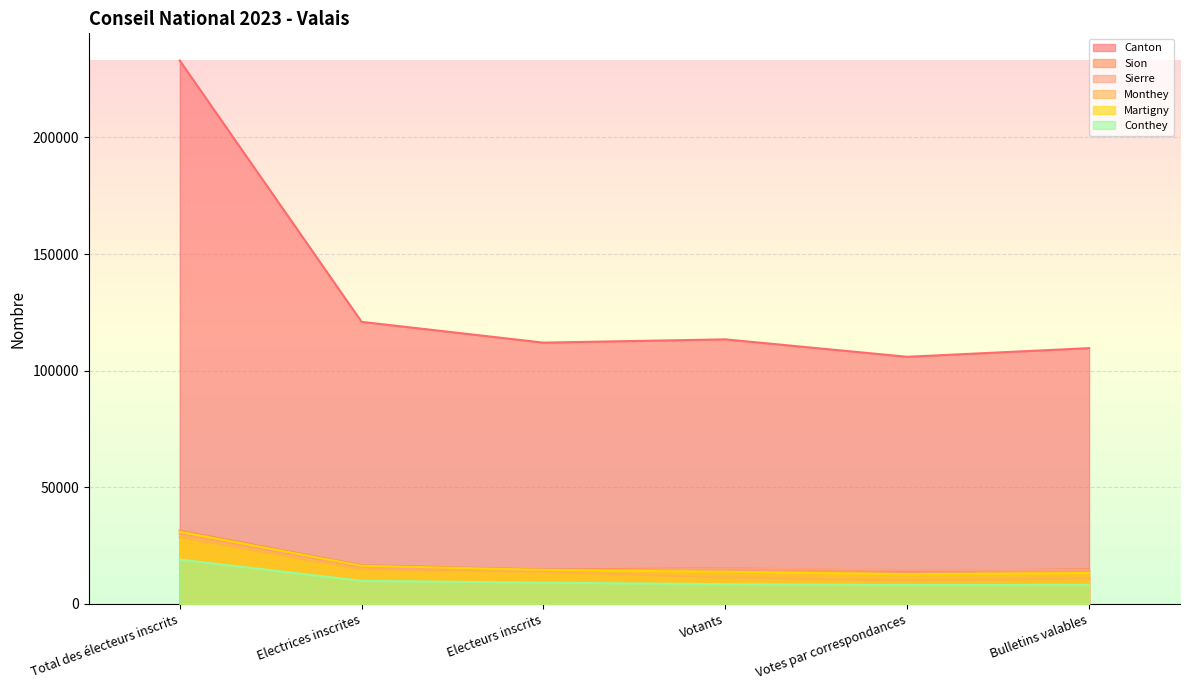

Is the value of Sion at Votes par correspondances greater than the value of Conthey at Total des électeurs inscrits?

No